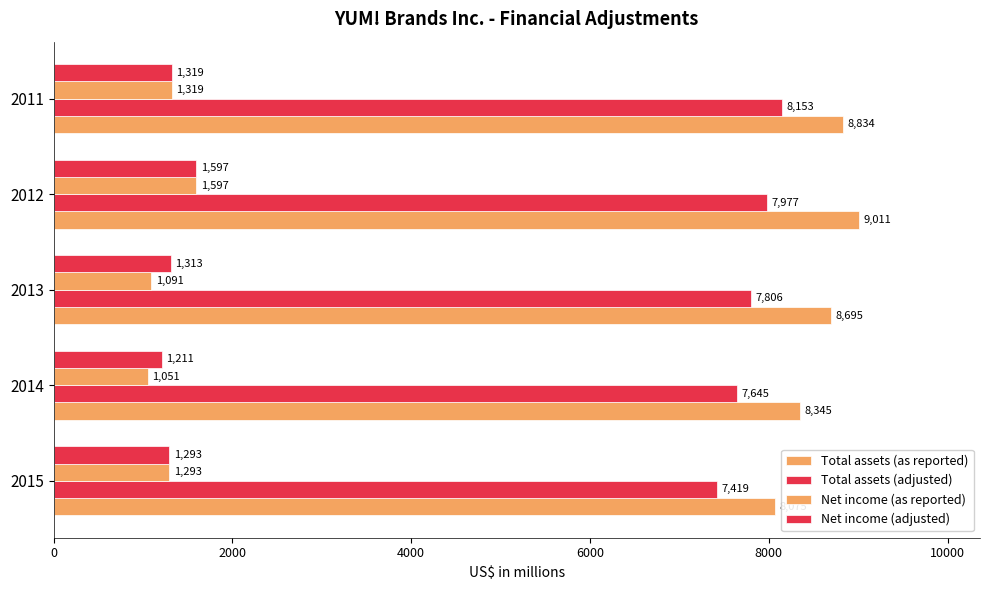

What is the difference between the second highest and second lowest values in the Net income (as reported) series?

228